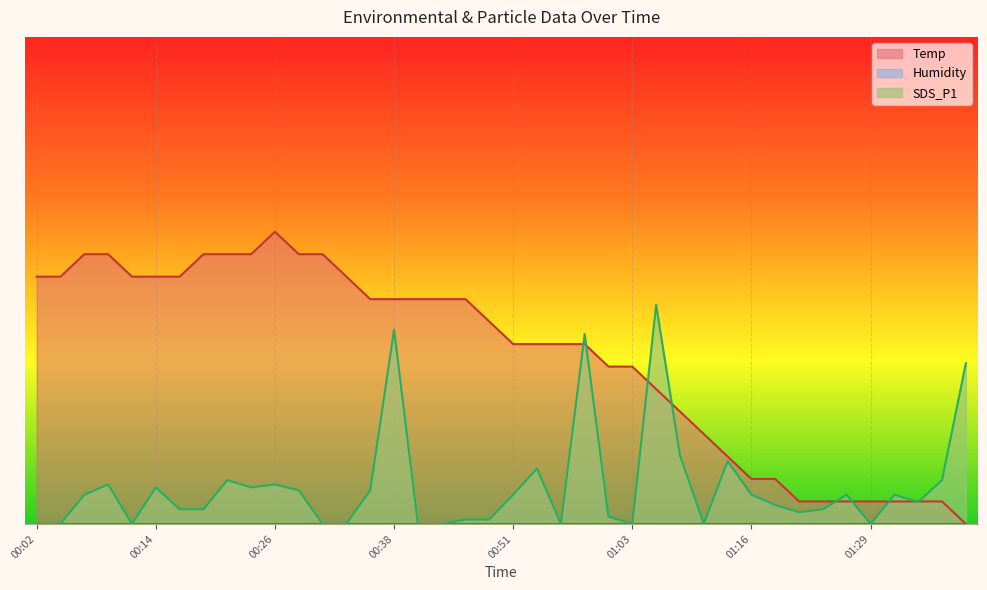

Is it true that Temp equals 2.3 at 01:26?

True